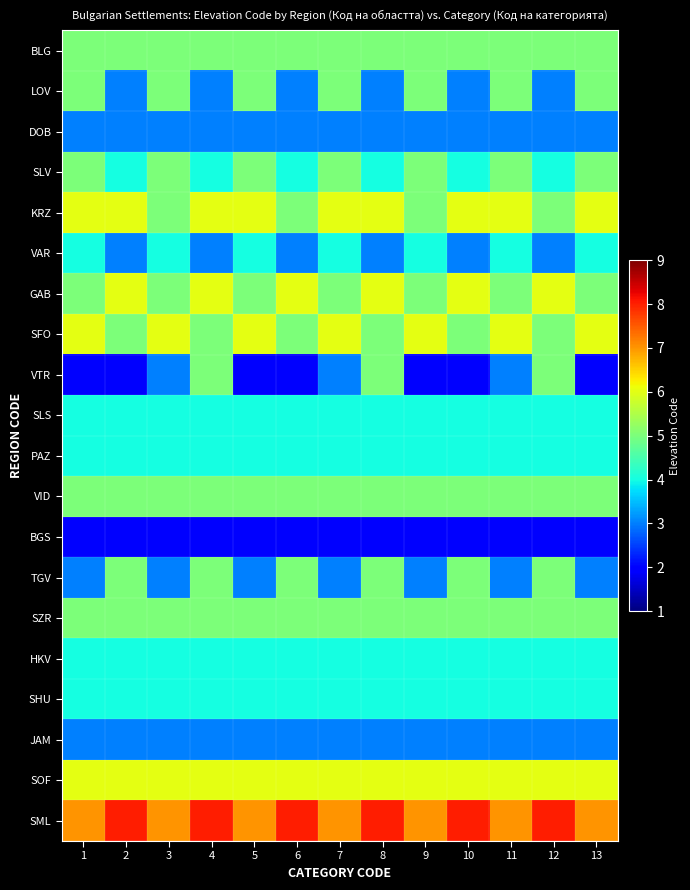

Which series has the largest total across all categories?

SML